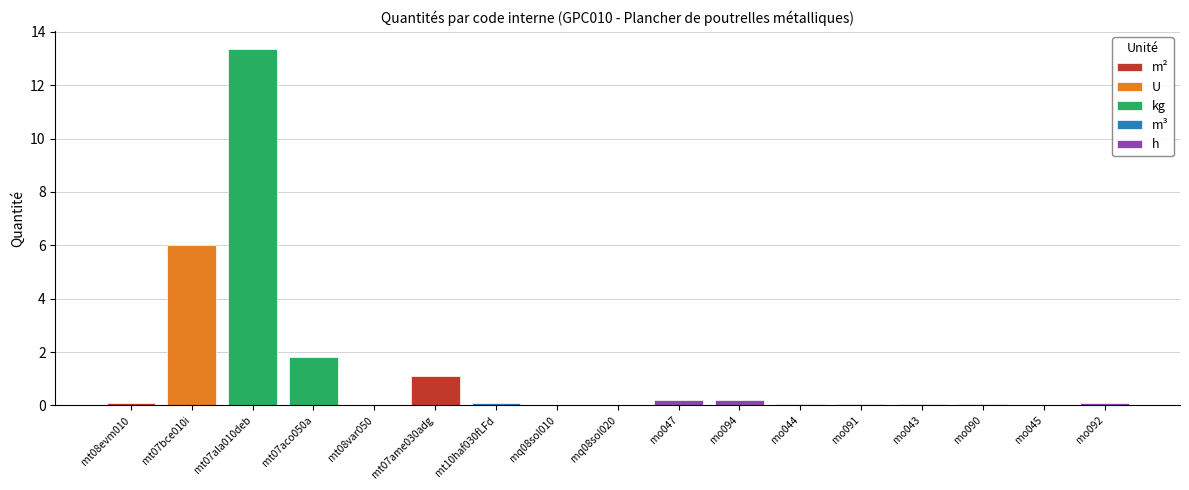

What position from the right is mo044?

6